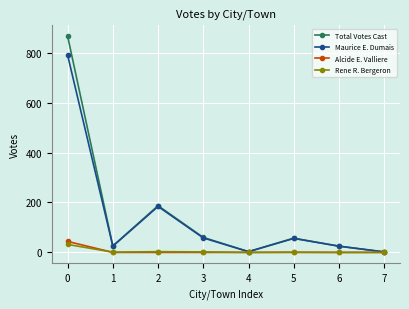

What is the maximum value shown in the chart?

866